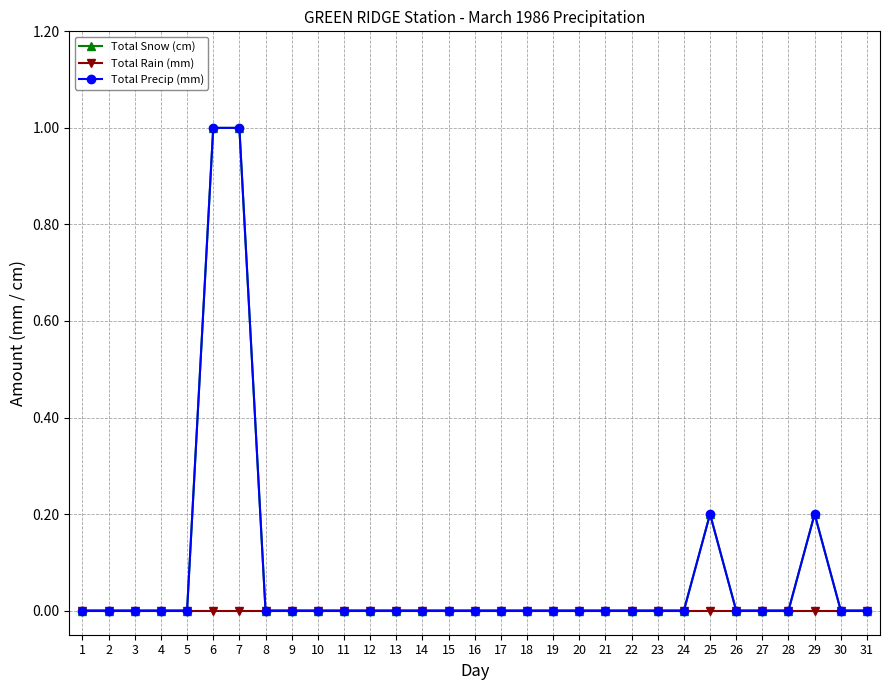

Is this an area chart (filled region under the line)?

No